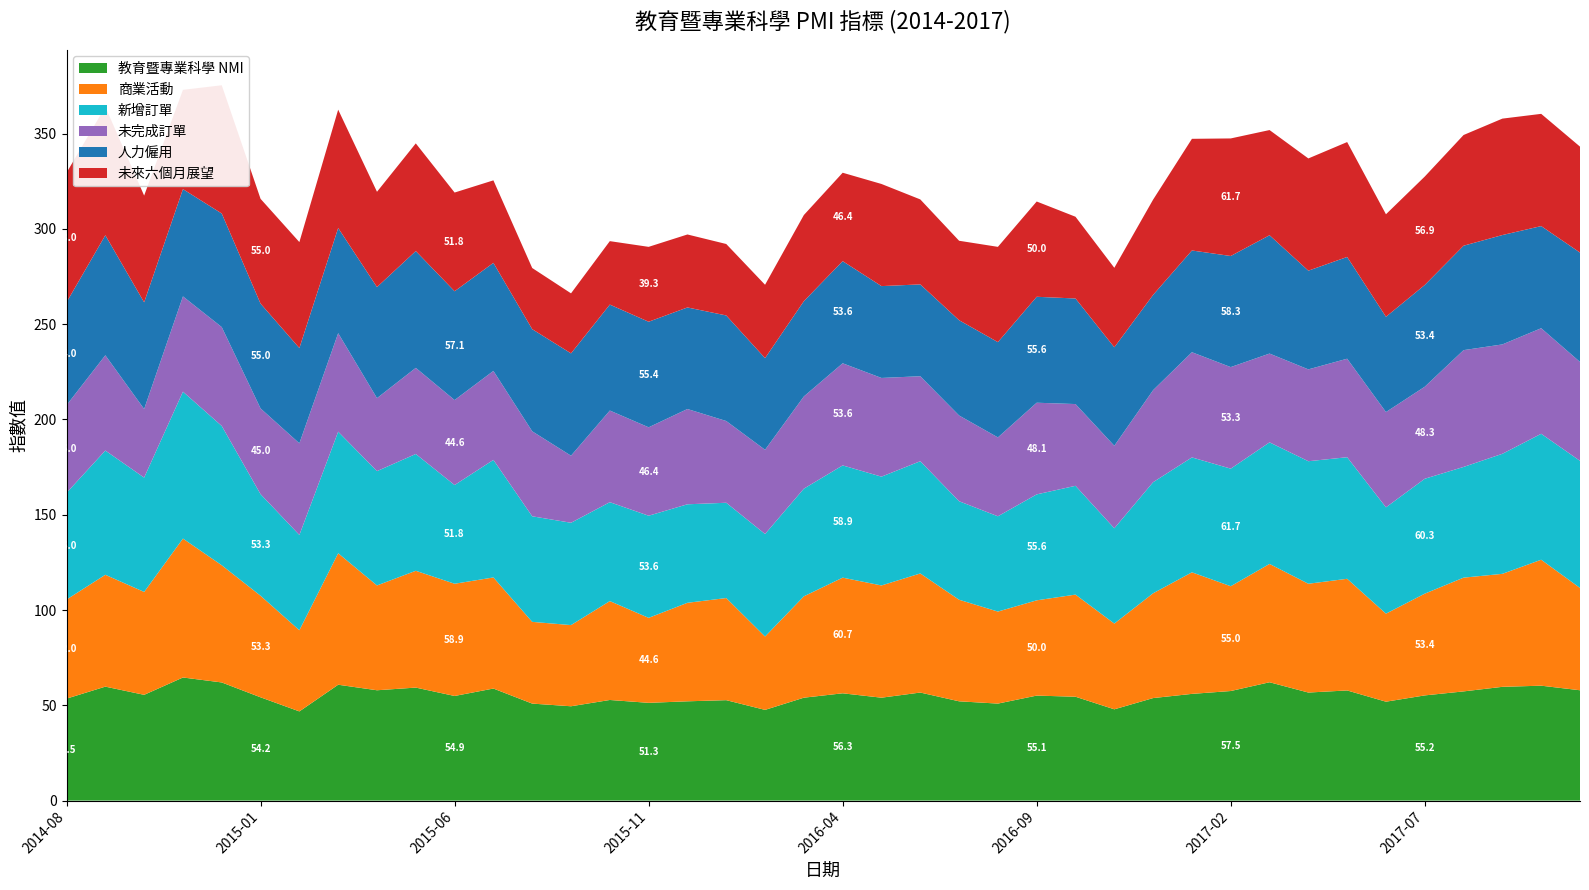

Reading left to right, list all the values displayed in this chart.

教育暨專業科學 NMI: 2014-08=53.5	2014-09=59.8	2014-10=55.5	2014-11=64.6	2014-12=62.0	2015-01=54.2	2015-02=46.8	2015-03=60.8	2015-04=57.9	2015-05=59.3	2015-06=54.9	2015-07=58.8	2015-08=50.9	2015-09=49.5	2015-10=52.8	2015-11=51.3	2015-12=52.1	2016-01=52.7	2016-02=47.6	2016-03=54.0	2016-04=56.3	2016-05=54.0	2016-06=56.7	2016-07=52.1	2016-08=50.9	2016-09=55.1	2016-10=54.5	2016-11=47.9	2016-12=53.8	2017-01=56.0	2017-02=57.5	2017-03=62.1	2017-04=56.7	2017-05=57.8	2017-06=51.9	2017-07=55.2	2017-08=57.3	2017-09=59.7	2017-10=60.3	2017-11=57.9
商業活動: 2014-08=52.0	2014-09=58.7	2014-10=54.0	2014-11=72.9	2014-12=61.5	2015-01=53.3	2015-02=42.6	2015-03=69.0	2015-04=55.0	2015-05=61.3	2015-06=58.9	2015-07=58.3	2015-08=42.9	2015-09=42.6	2015-10=51.9	2015-11=44.6	2015-12=51.7	2016-01=53.6	2016-02=38.5	2016-03=53.2	2016-04=60.7	2016-05=58.9	2016-06=62.5	2016-07=53.3	2016-08=48.3	2016-09=50.0	2016-10=53.6	2016-11=45.0	2016-12=55.0	2017-01=63.8	2017-02=55.0	2017-03=62.1	2017-04=57.1	2017-05=58.6	2017-06=46.2	2017-07=53.4	2017-08=59.7	2017-09=59.3	2017-10=66.1	2017-11=53.7
新增訂單: 2014-08=56.0	2014-09=65.2	2014-10=60.0	2014-11=77.1	2014-12=73.1	2015-01=53.3	2015-02=50.0	2015-03=63.8	2015-04=60.0	2015-05=61.3	2015-06=51.8	2015-07=61.7	2015-08=55.4	2015-09=53.7	2015-10=51.9	2015-11=53.6	2015-12=51.7	2016-01=50.0	2016-02=53.8	2016-03=56.5	2016-04=58.9	2016-05=57.1	2016-06=58.9	2016-07=51.7	2016-08=50.0	2016-09=55.6	2016-10=57.1	2016-11=50.0	2016-12=58.3	2017-01=60.3	2017-02=61.7	2017-03=63.8	2017-04=64.3	2017-05=63.8	2017-06=55.8	2017-07=60.3	2017-08=58.1	2017-09=63.0	2017-10=66.1	2017-11=66.7
未完成訂單: 2014-08=46.0	2014-09=50.0	2014-10=36.0	2014-11=50.0	2014-12=51.9	2015-01=45.0	2015-02=48.1	2015-03=51.7	2015-04=38.3	2015-05=45.2	2015-06=44.6	2015-07=46.7	2015-08=44.6	2015-09=35.2	2015-10=48.1	2015-11=46.4	2015-12=50.0	2016-01=42.9	2016-02=44.2	2016-03=48.4	2016-04=53.6	2016-05=51.8	2016-06=44.6	2016-07=45.0	2016-08=41.4	2016-09=48.1	2016-10=42.9	2016-11=43.3	2016-12=48.3	2017-01=55.2	2017-02=53.3	2017-03=46.6	2017-04=48.2	2017-05=51.7	2017-06=50.0	2017-07=48.3	2017-08=61.3	2017-09=57.4	2017-10=55.4	2017-11=51.9
人力僱用: 2014-08=54.0	2014-09=63.0	2014-10=56.0	2014-11=56.3	2014-12=59.6	2015-01=55.0	2015-02=50.0	2015-03=55.2	2015-04=58.3	2015-05=61.3	2015-06=57.1	2015-07=56.7	2015-08=53.6	2015-09=53.7	2015-10=55.6	2015-11=55.4	2015-12=53.3	2016-01=55.4	2016-02=48.1	2016-03=50.0	2016-04=53.6	2016-05=48.2	2016-06=48.2	2016-07=50.0	2016-08=50.0	2016-09=55.6	2016-10=55.4	2016-11=51.7	2016-12=50.0	2017-01=53.4	2017-02=58.3	2017-03=62.1	2017-04=51.8	2017-05=53.4	2017-06=50.0	2017-07=53.4	2017-08=54.8	2017-09=57.4	2017-10=53.6	2017-11=57.4
未來六個月展望: 2014-08=68.0	2014-09=67.4	2014-10=56.0	2014-11=52.1	2014-12=67.3	2015-01=55.0	2015-02=55.6	2015-03=62.1	2015-04=50.0	2015-05=56.5	2015-06=51.8	2015-07=43.3	2015-08=32.1	2015-09=31.5	2015-10=33.3	2015-11=39.3	2015-12=38.3	2016-01=37.5	2016-02=38.5	2016-03=45.2	2016-04=46.4	2016-05=53.6	2016-06=44.6	2016-07=41.7	2016-08=50.0	2016-09=50.0	2016-10=42.9	2016-11=41.7	2016-12=50.0	2017-01=58.6	2017-02=61.7	2017-03=55.2	2017-04=58.9	2017-05=60.3	2017-06=53.8	2017-07=56.9	2017-08=58.1	2017-09=61.1	2017-10=58.9	2017-11=55.6